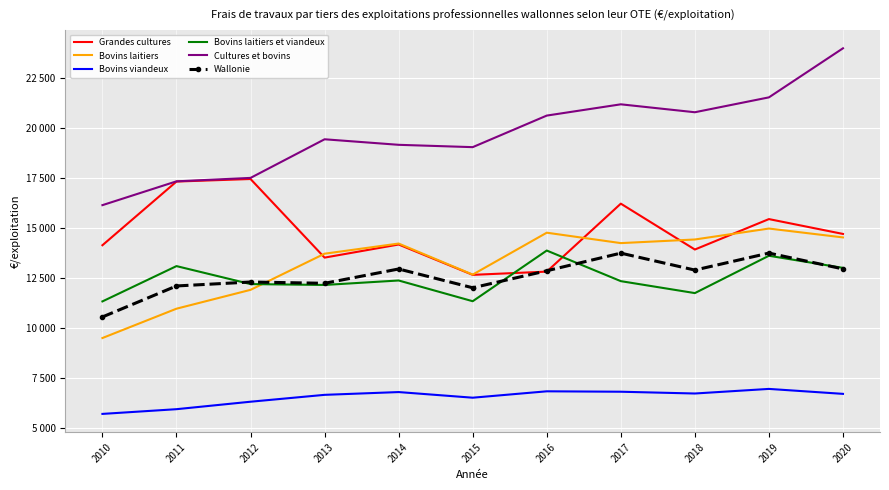

At which label is Grandes cultures closest to 15060?

2020